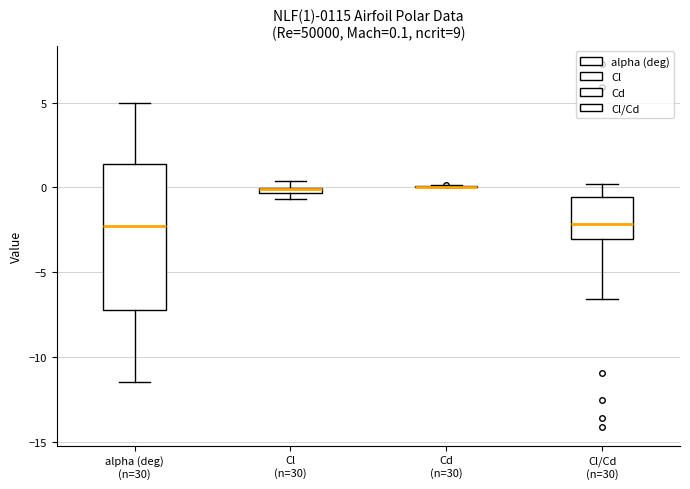

Which box is the tallest, from its lower edge to its upper edge?

alpha (deg) (n=30)